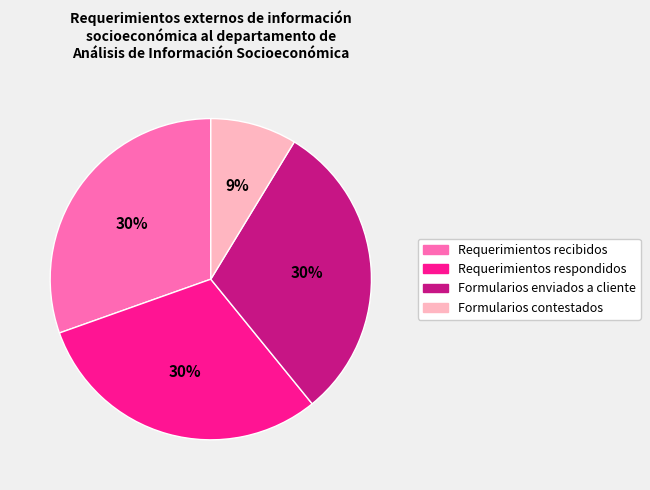

How many slices are in this pie chart?

4